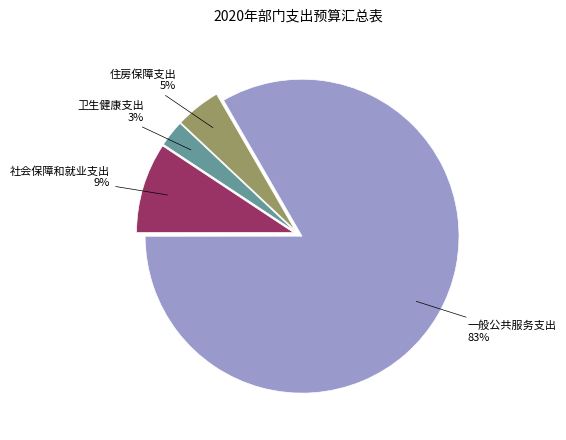

To the nearest percent, what is the combined percentage of 一般公共服务支出 and 住房保障支出?

88%